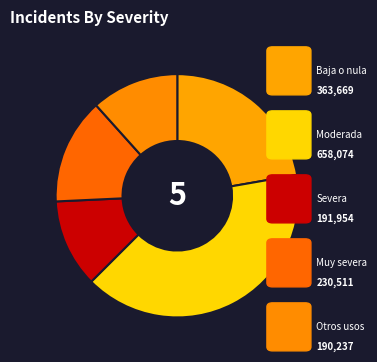

Count the number of slices in the pie.

5